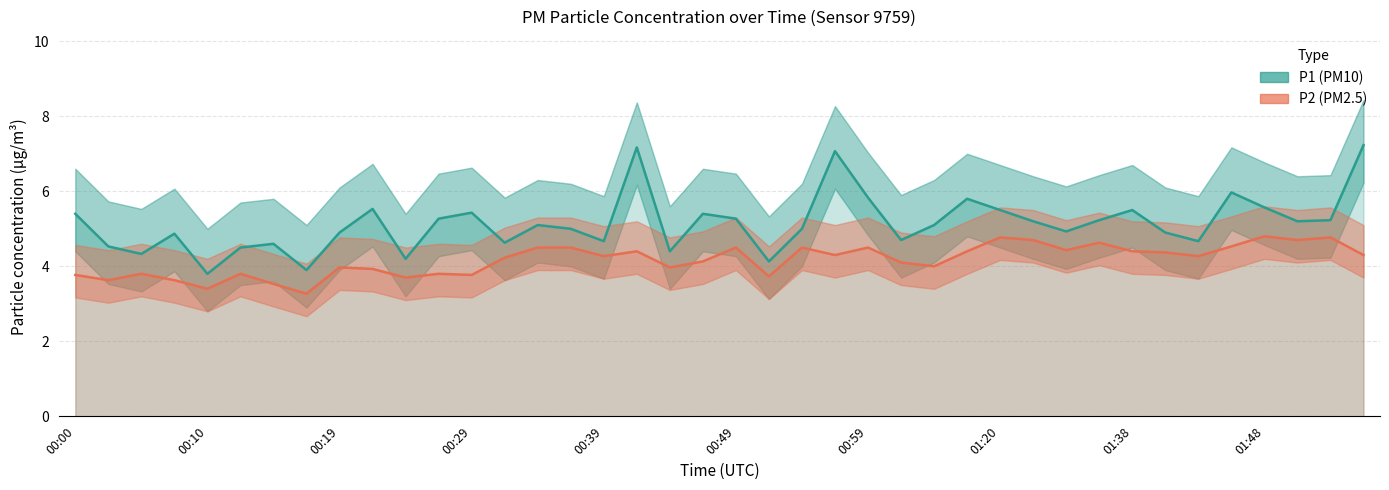

Which category has the highest value in the P1 (PM10) series?

39